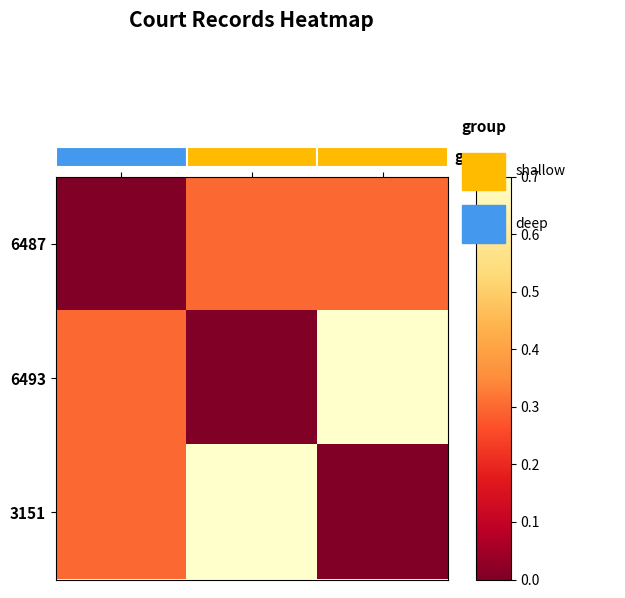

How many distinct data groups are displayed?

3